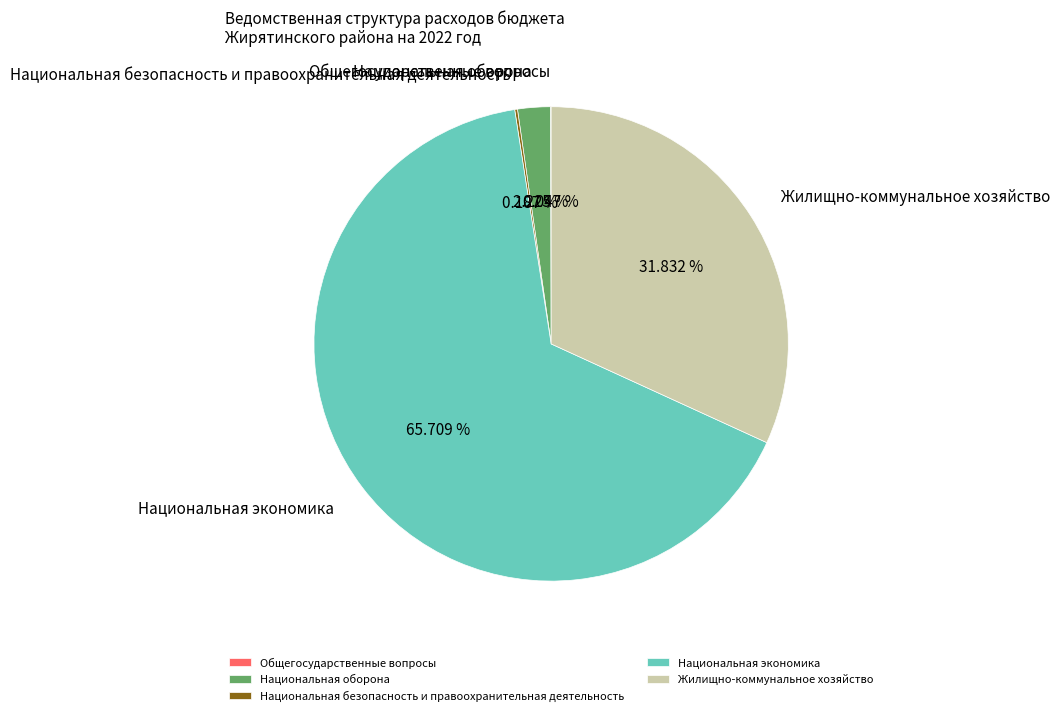

Which slice represents more than half of the pie?

Национальная экономика